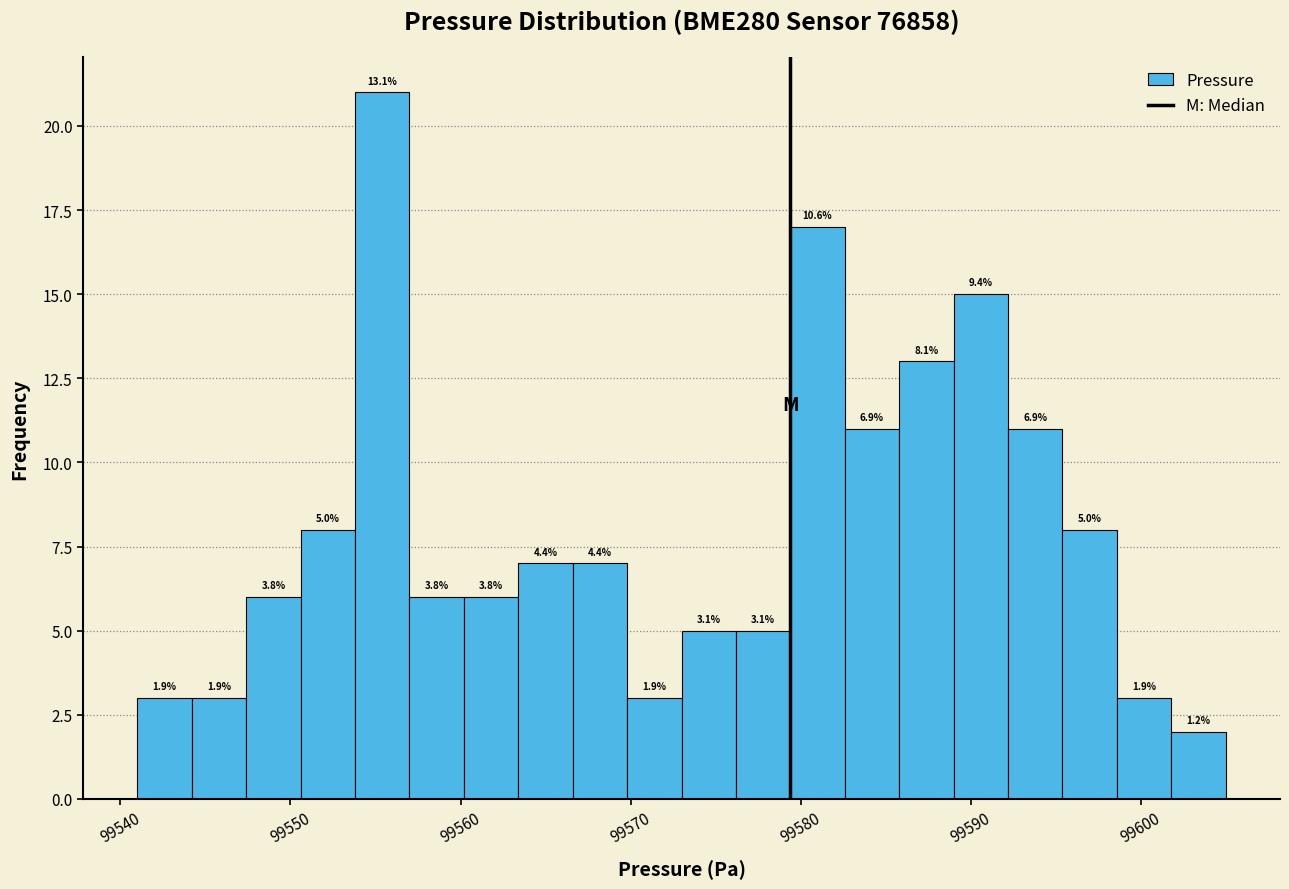

Read against the x-axis, roughly where is the centre of the tallest bar?

99555